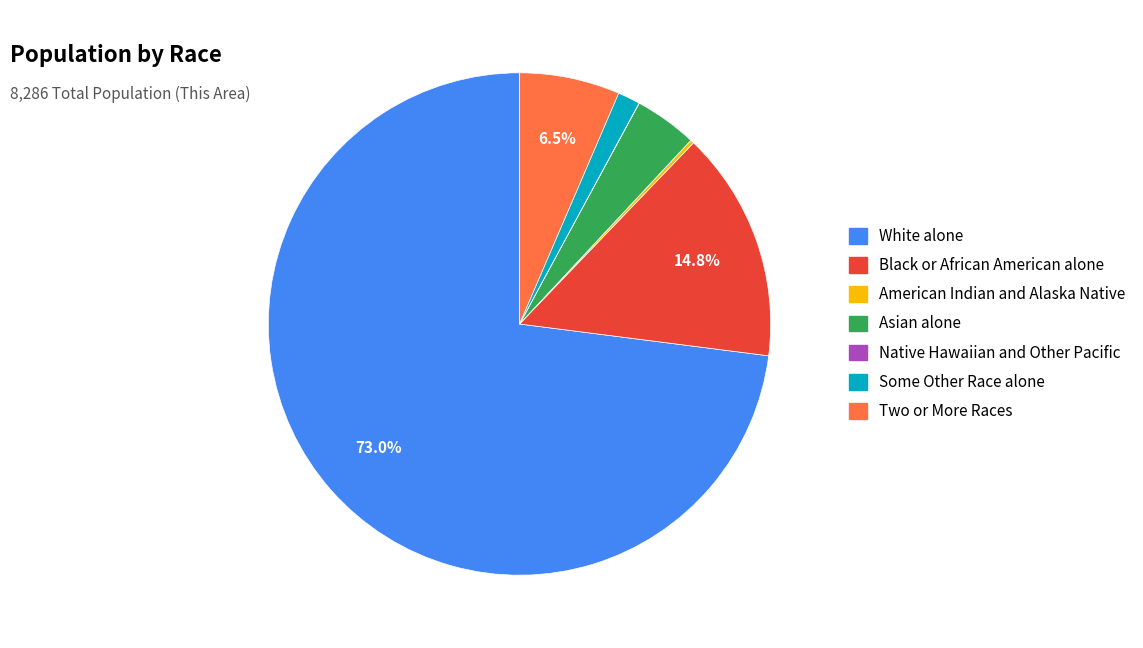

What is the largest slice in the pie chart?

White alone